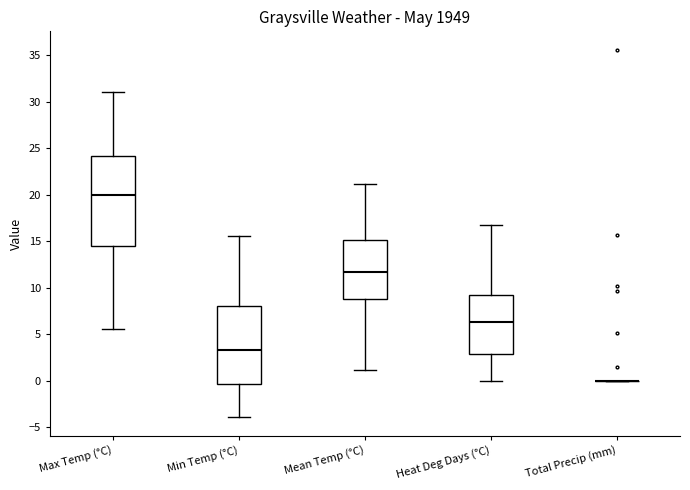

Which box is the tallest, from its lower edge to its upper edge?

Max Temp (°C)